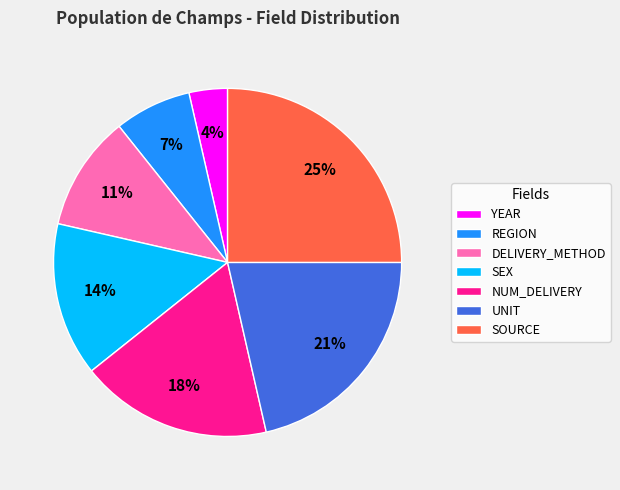

Which category has the biggest portion of the pie?

SOURCE